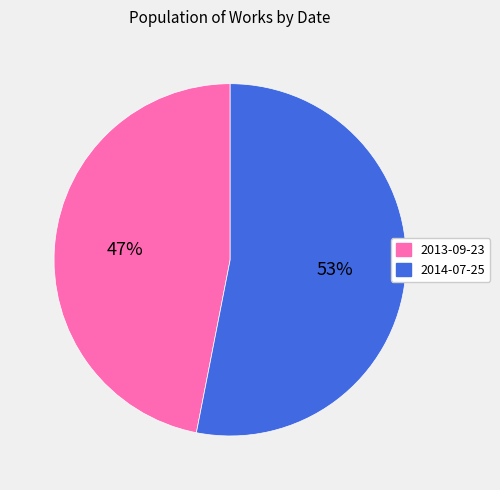

Count the number of slices in the pie.

2